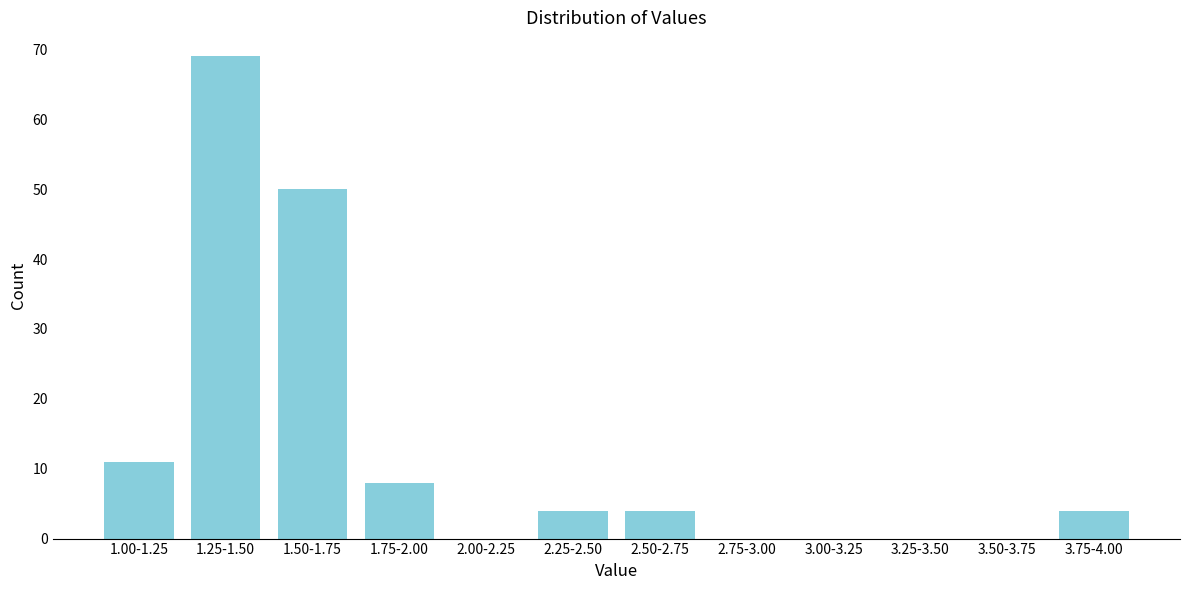

Reading left to right, extract all data points from this chart.

1.00-1.25=11	1.25-1.50=69	1.50-1.75=50	1.75-2.00=8	2.00-2.25=0	2.25-2.50=4	2.50-2.75=4	2.75-3.00=0	3.00-3.25=0	3.25-3.50=0	3.50-3.75=0	3.75-4.00=4